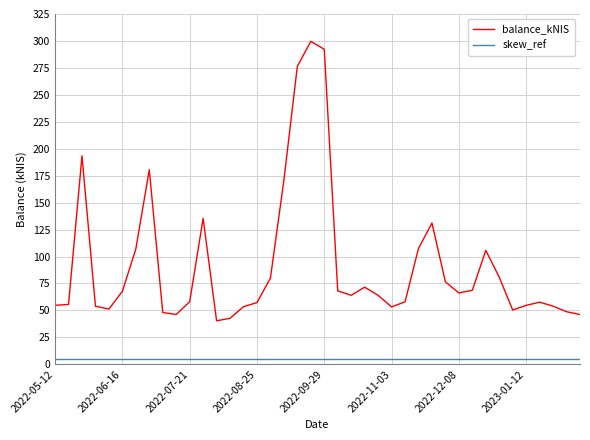

Which series has the largest range (max minus min)?

balance_kNIS